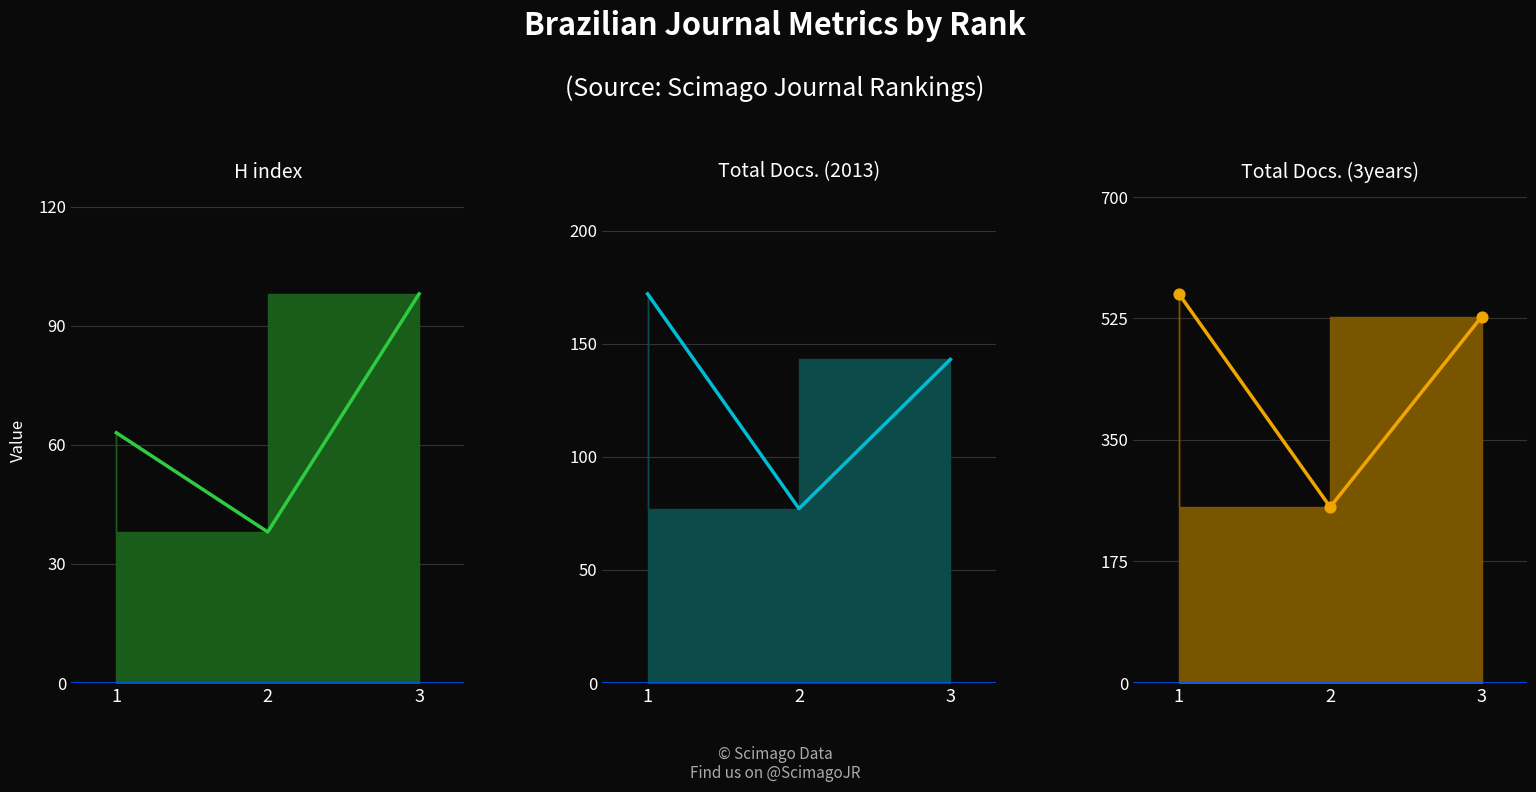

At how many categories does at least one series exceed 392?

2